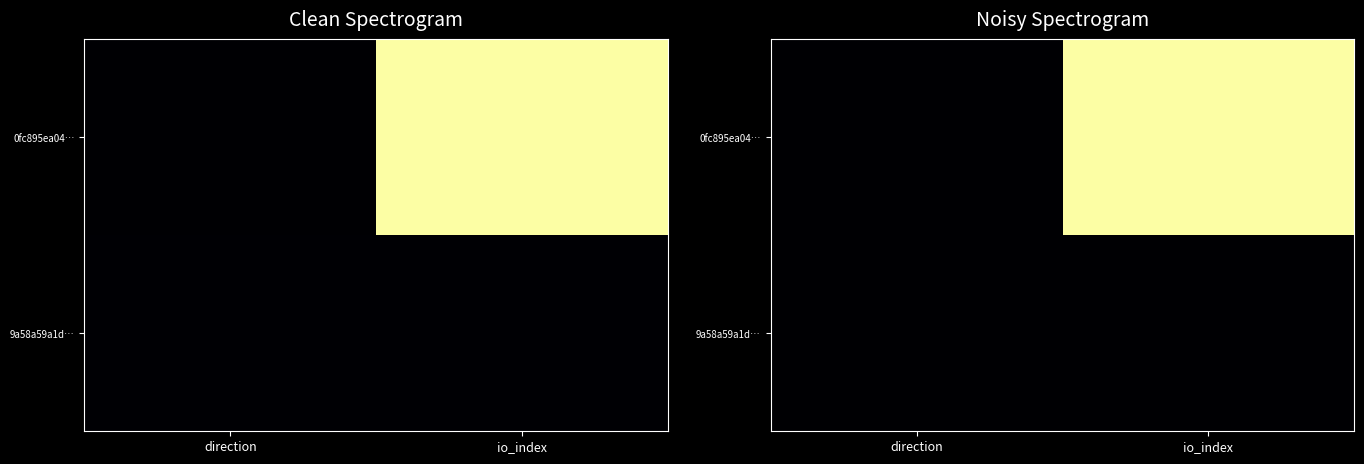

What is the sum of all 0fc895ea04… values?

1